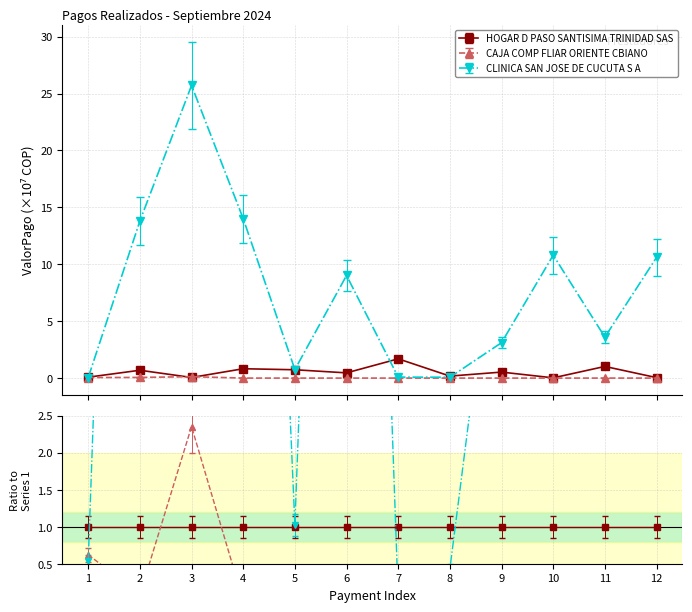

How many lines are shown in the chart?

3